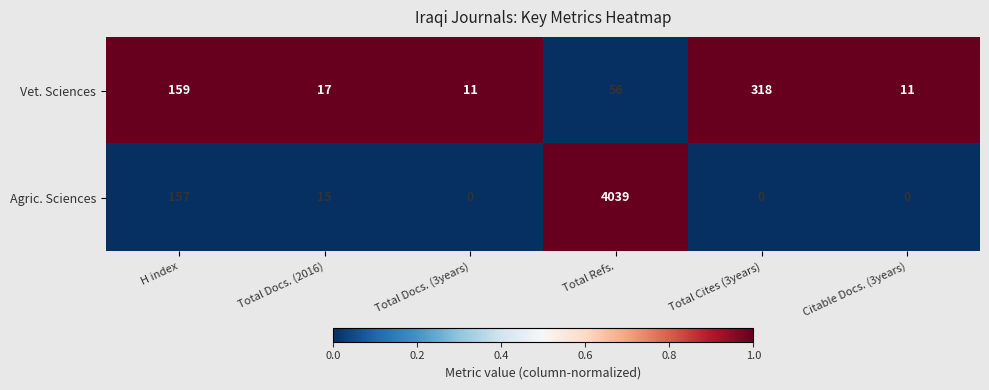

Reading left to right, what are all the values shown in this chart?

Vet. Sciences: 159	17	11	56	318	11
Agric. Sciences: 157	15	0	4039	0	0